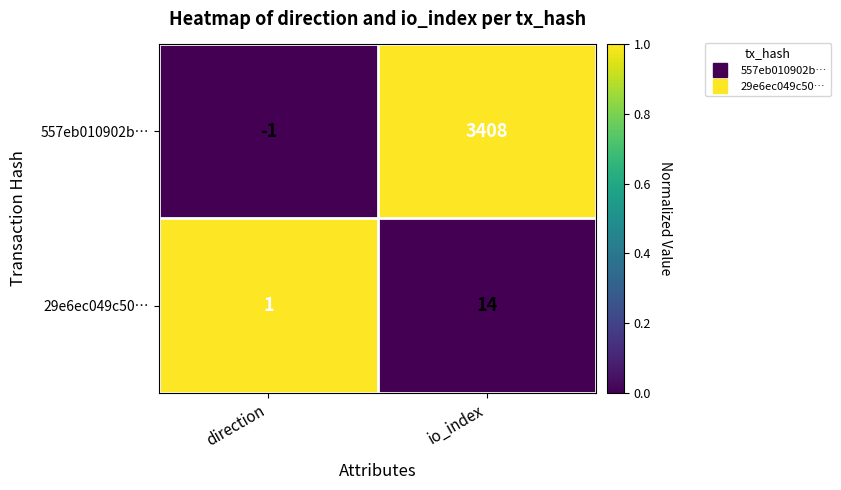

Which series has the largest range (max minus min)?

557eb010902b…